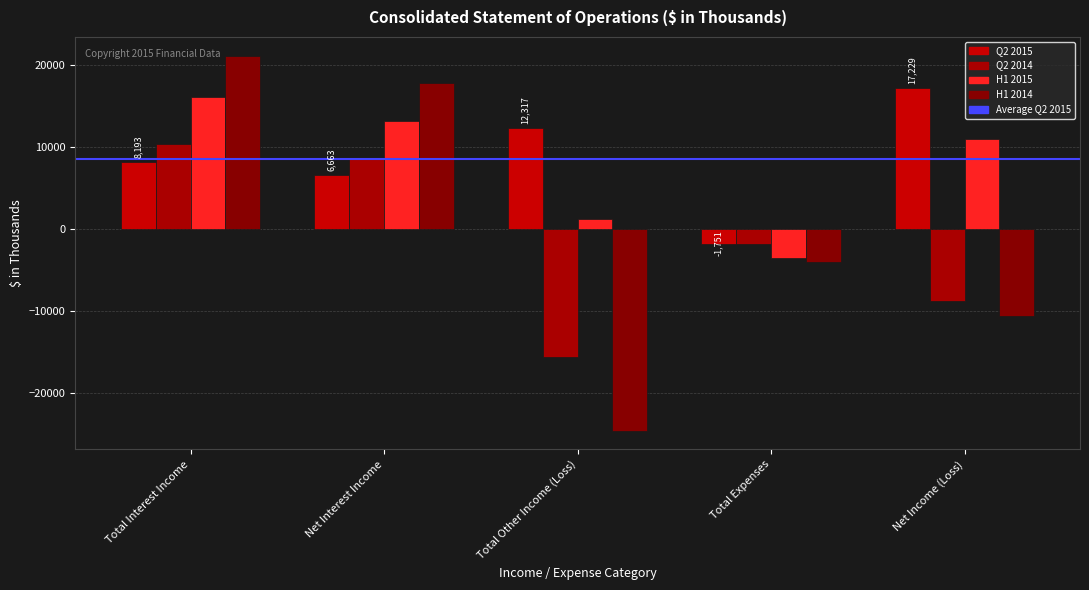

What is the smallest value displayed?

-24578